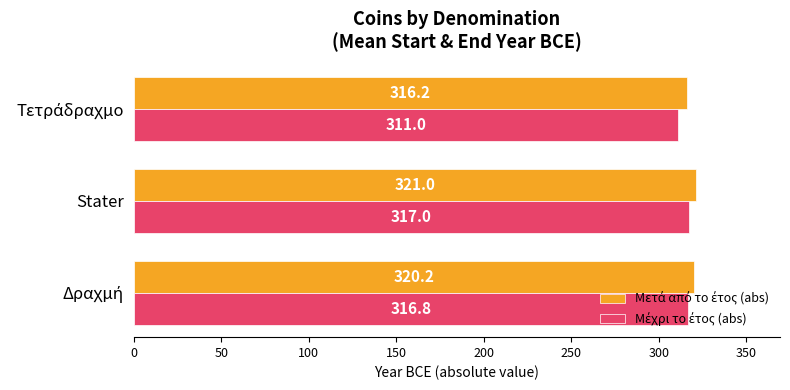

At which category does the chart reach its peak across all series?

Stater